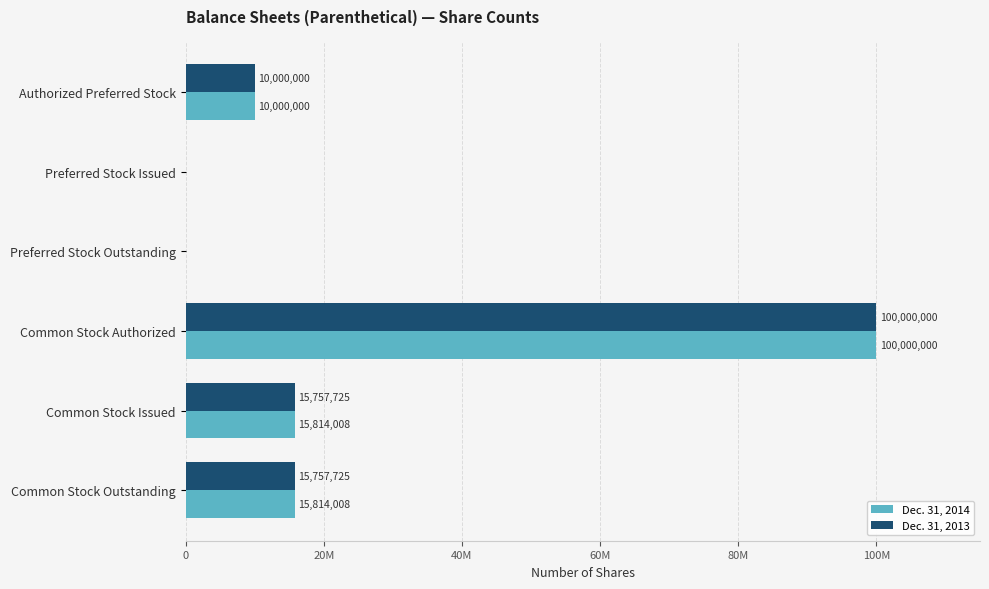

What are all the series names shown in the legend?

Dec. 31, 2014, Dec. 31, 2013